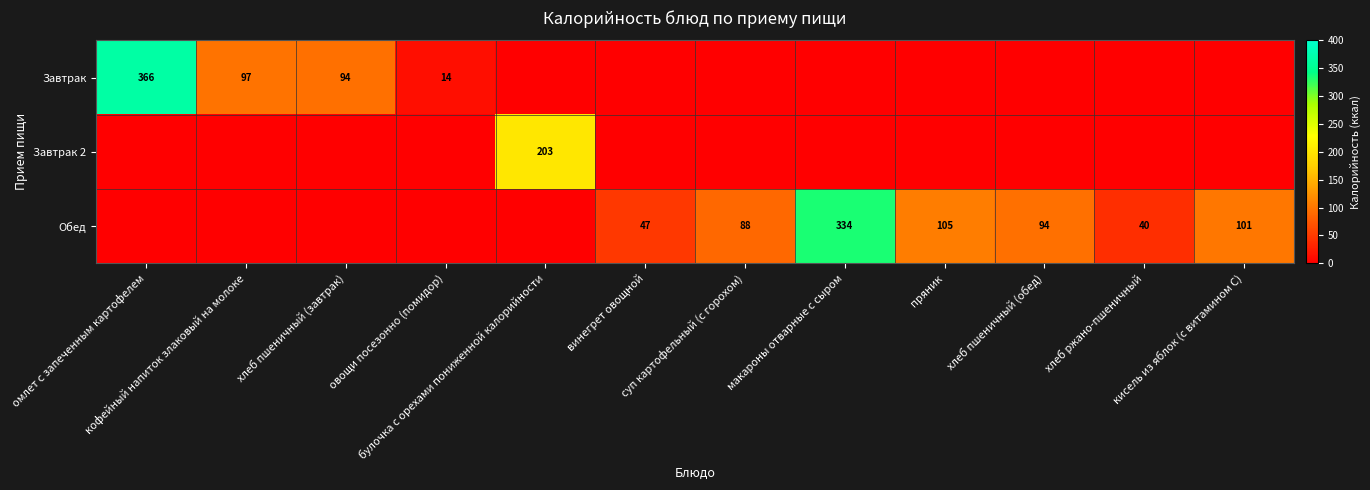

How many values in the Обед series exceed 47?

5